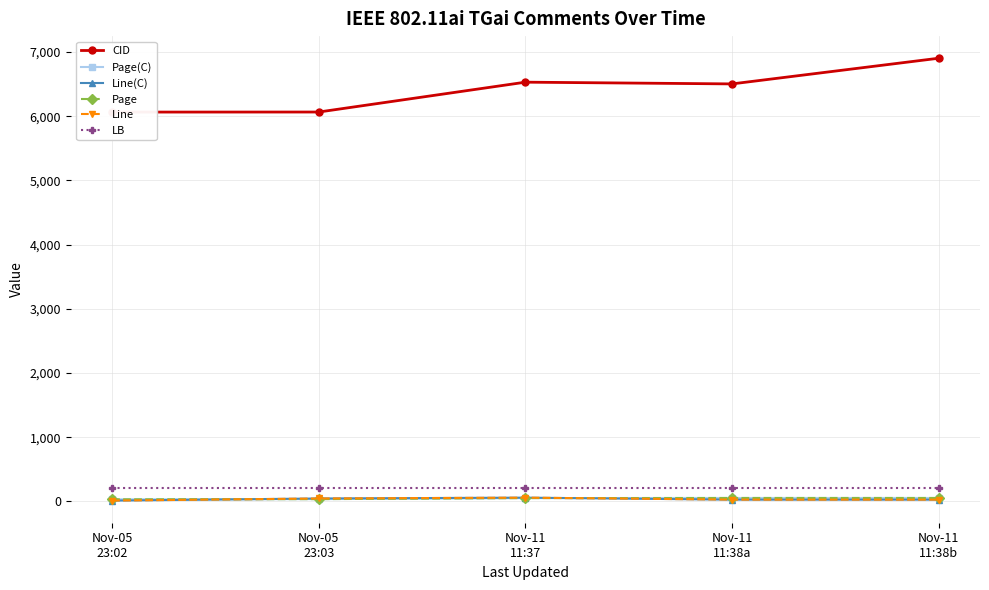

True or false: CID and Line(C) intersect in this chart.

False